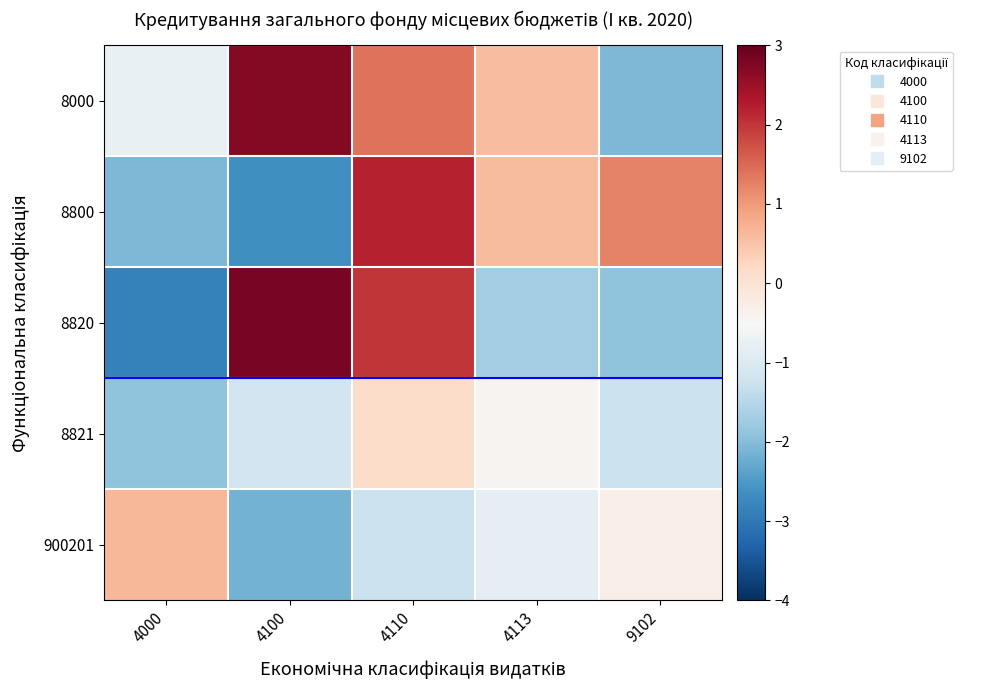

How many distinct data groups are displayed?

5